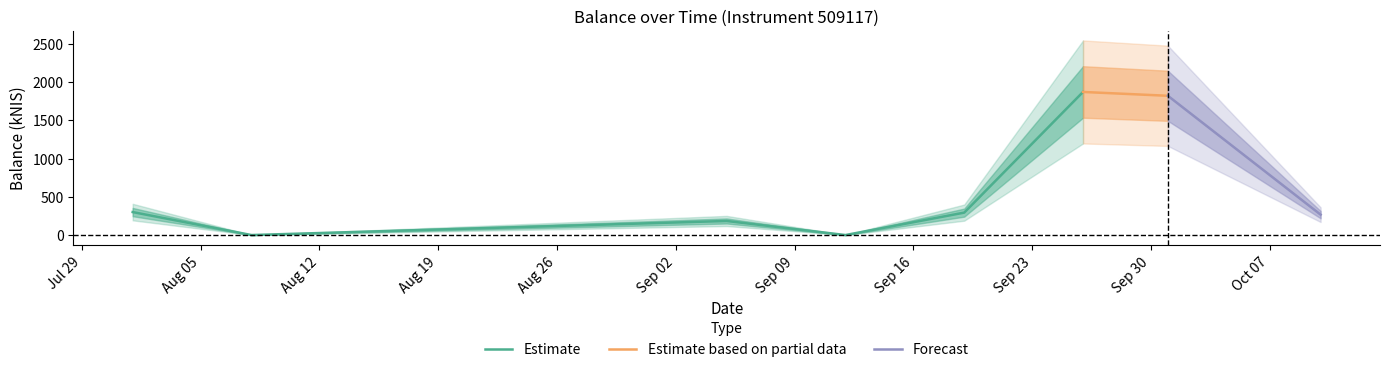

What is the sum of all values?

4738.1